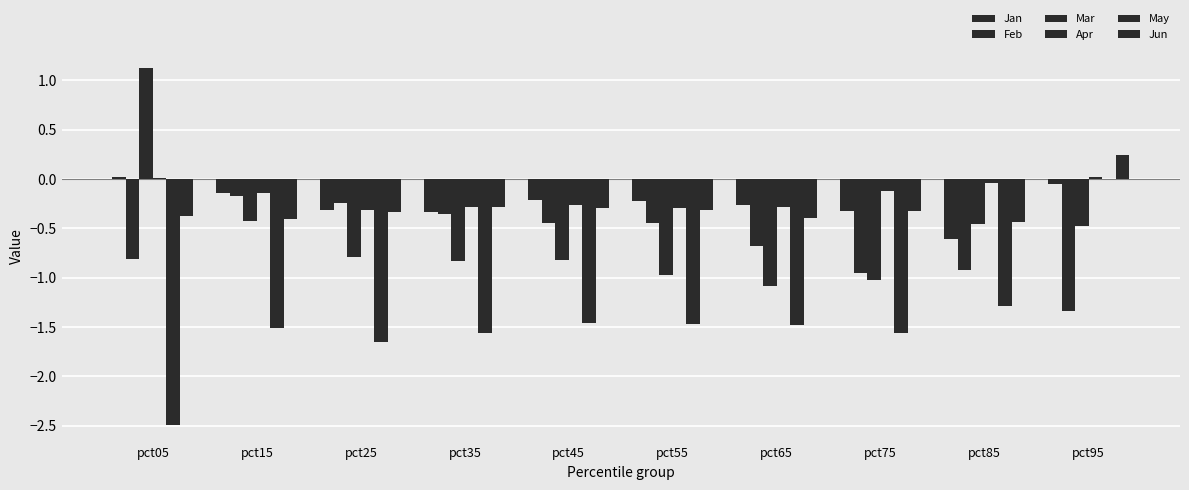

Reading left to right, transcribe all the data shown in this chart.

Jan: 0.0	-0.1	-0.3	-0.3	-0.2	-0.2	-0.3	-0.3	-0.6	-0.1
Feb: -0.8	-0.2	-0.2	-0.4	-0.4	-0.4	-0.7	-1.0	-0.9	-1.3
Mar: 1.1	-0.4	-0.8	-0.8	-0.8	-1.0	-1.1	-1.0	-0.5	-0.5
Apr: 0.0	-0.1	-0.3	-0.3	-0.3	-0.3	-0.3	-0.1	-0.0	0.0
May: -2.5	-1.5	-1.7	-1.6	-1.5	-1.5	-1.5	-1.6	-1.3	-0.0
Jun: -0.4	-0.4	-0.3	-0.3	-0.3	-0.3	-0.4	-0.3	-0.4	0.2